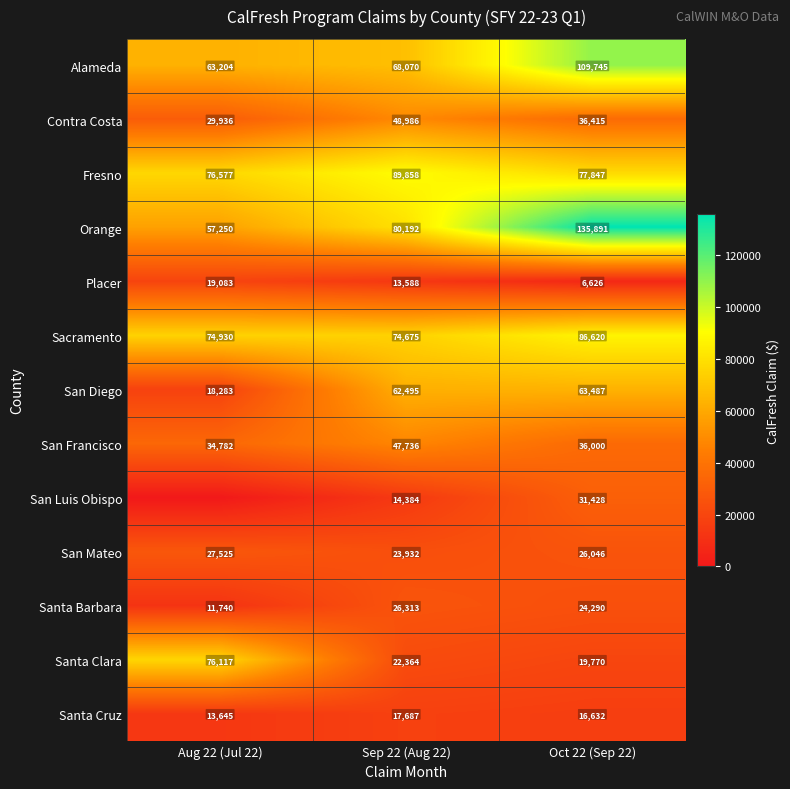

Rank the categories by Alameda value from highest to lowest.

Oct 22 (Sep 22), Sep 22 (Aug 22), Aug 22 (Jul 22)